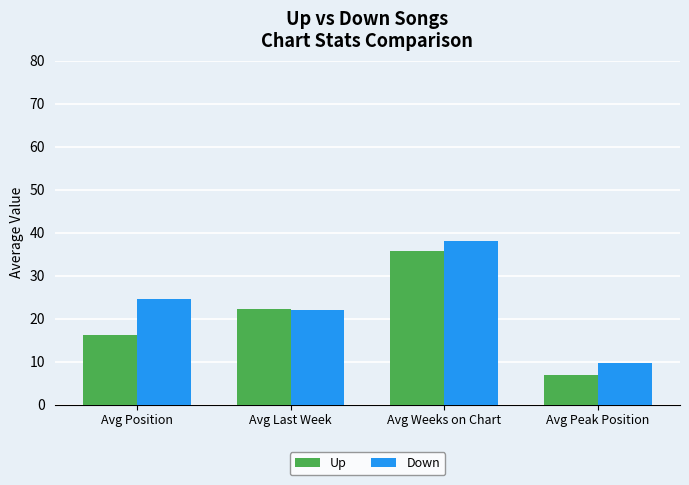

Is it true that Up equals 6.9 at Avg Peak Position?

True